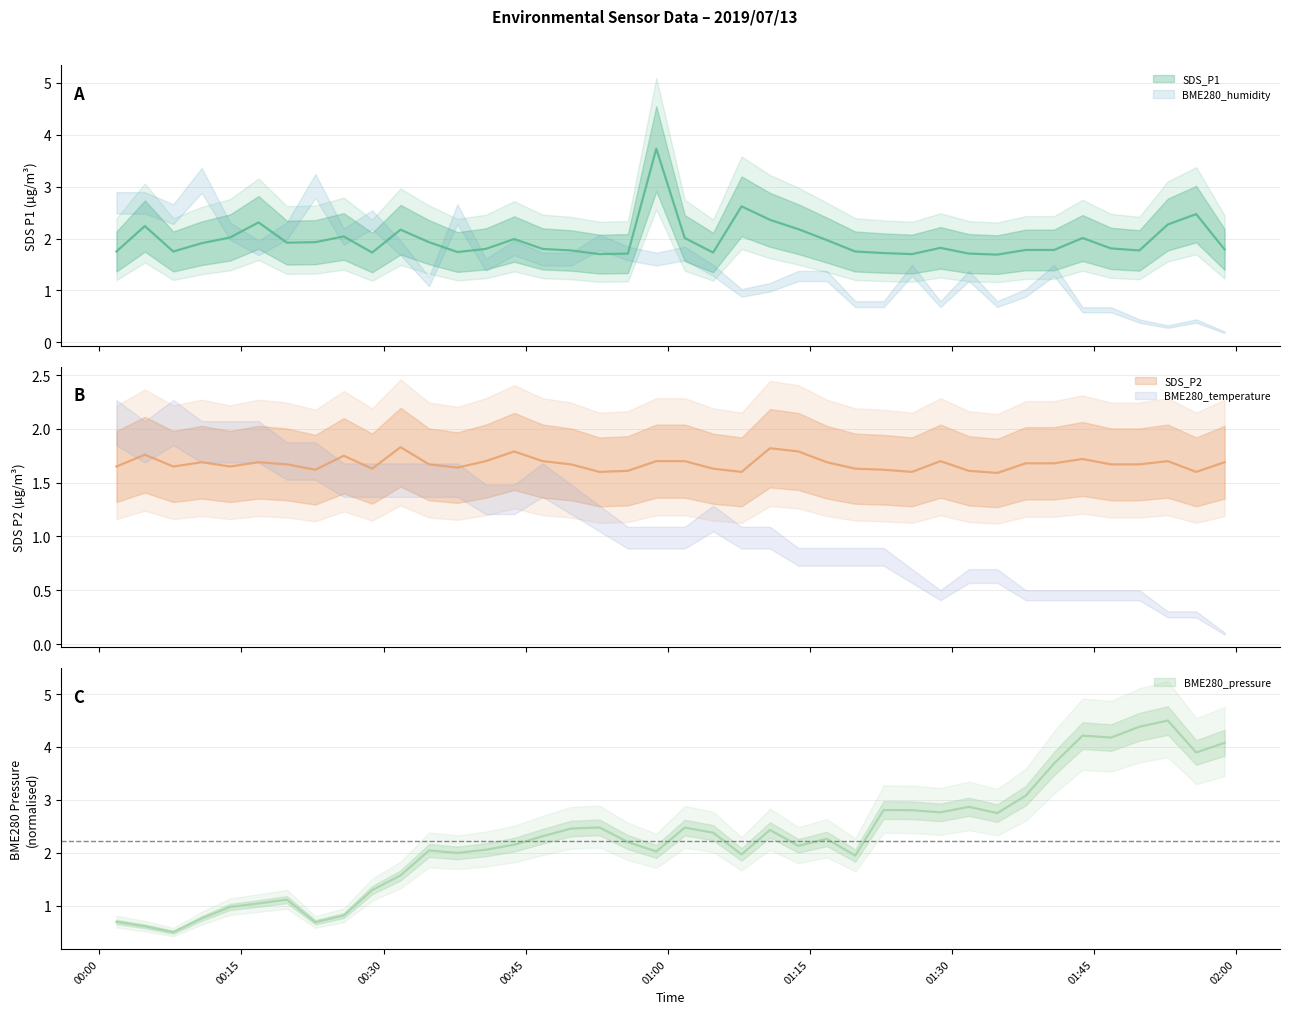

At which label does BME280_pressure first exceed 2?

2019/07/13 00:34:48